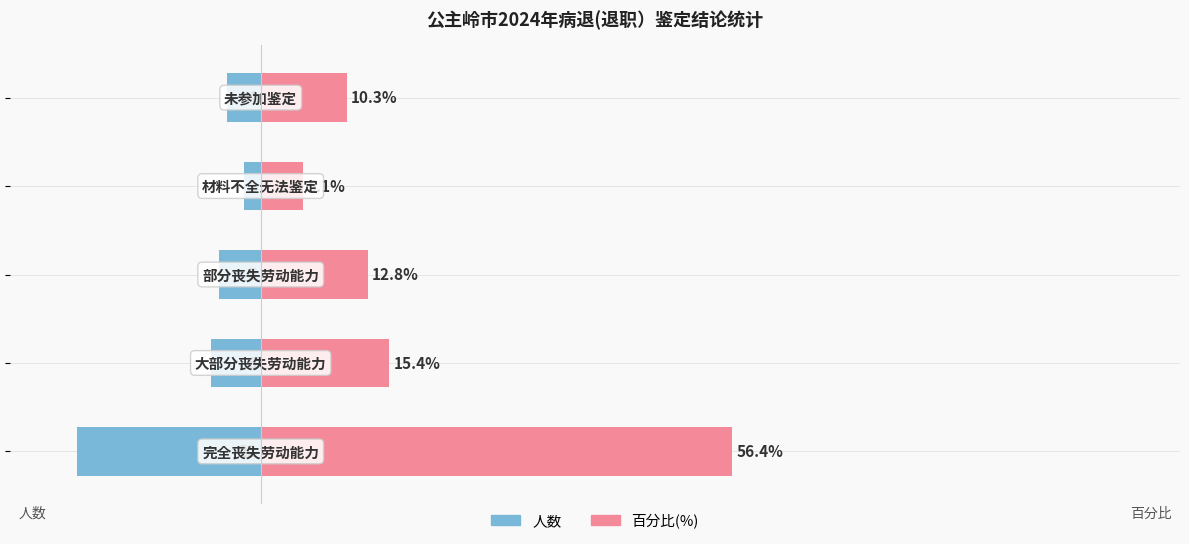

Reading left to right, what are all the values shown in this chart?

人数: -22.0	-6.0	-5.0	-2.0	-4.0
百分比(%): 56.4	15.4	12.8	5.1	10.3